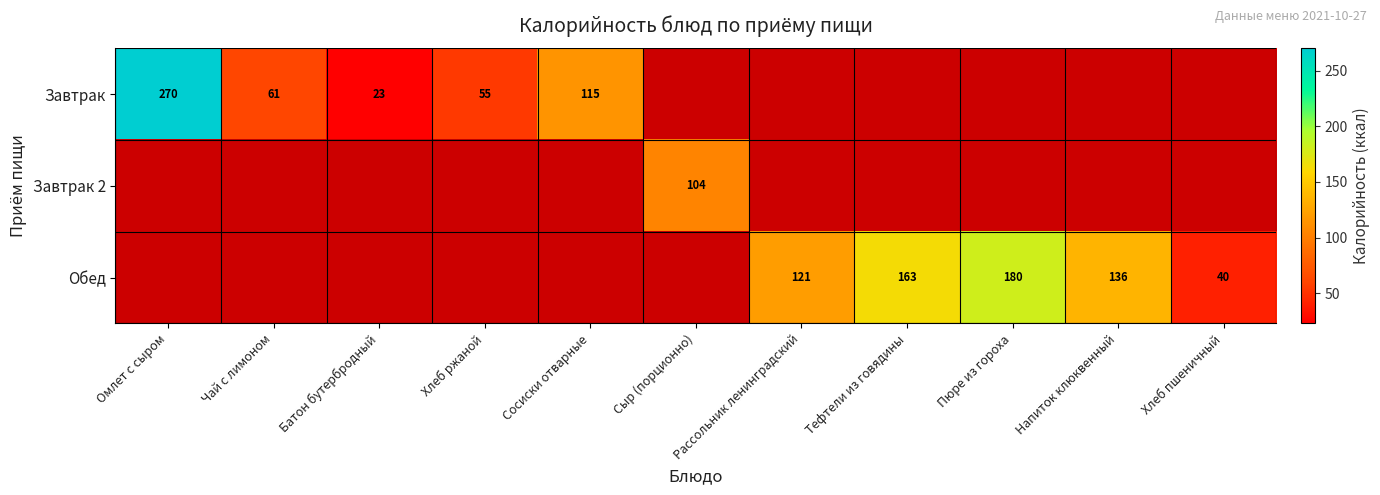

Is it true that Завтрак equals 115 at Сосиски отварные?

True